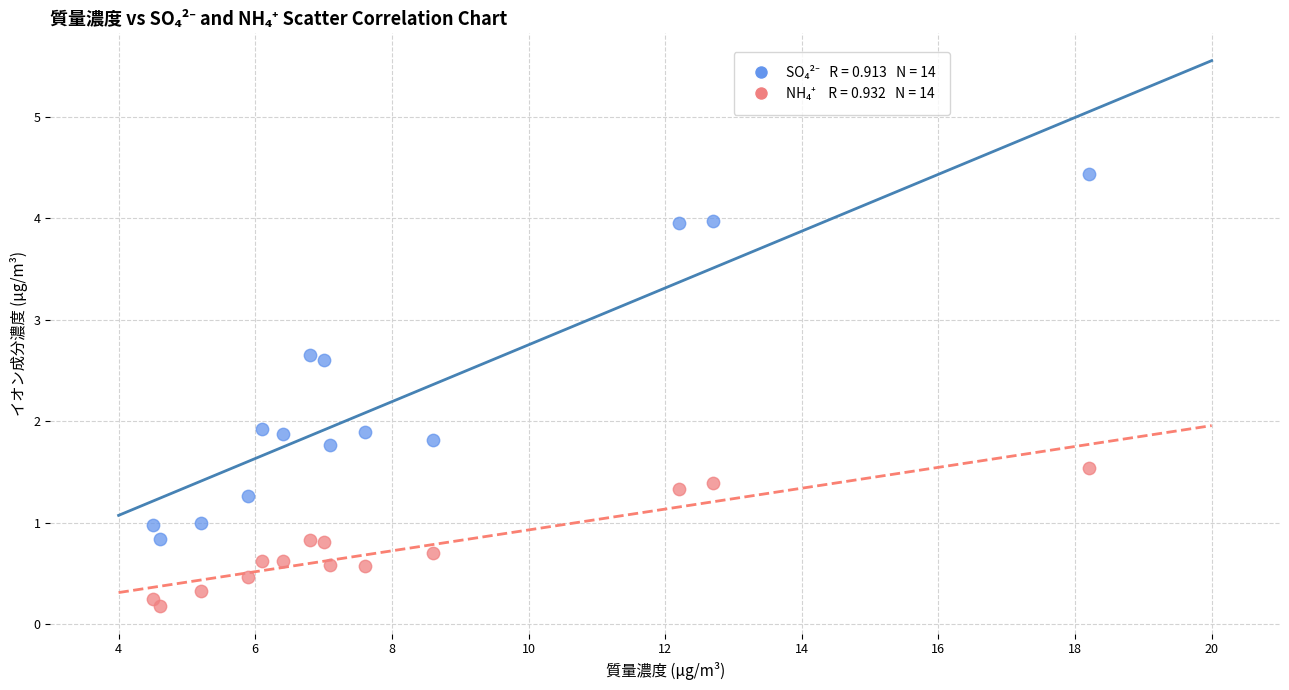

Across all data points, what is the range of X values (max minus min)?

13.7